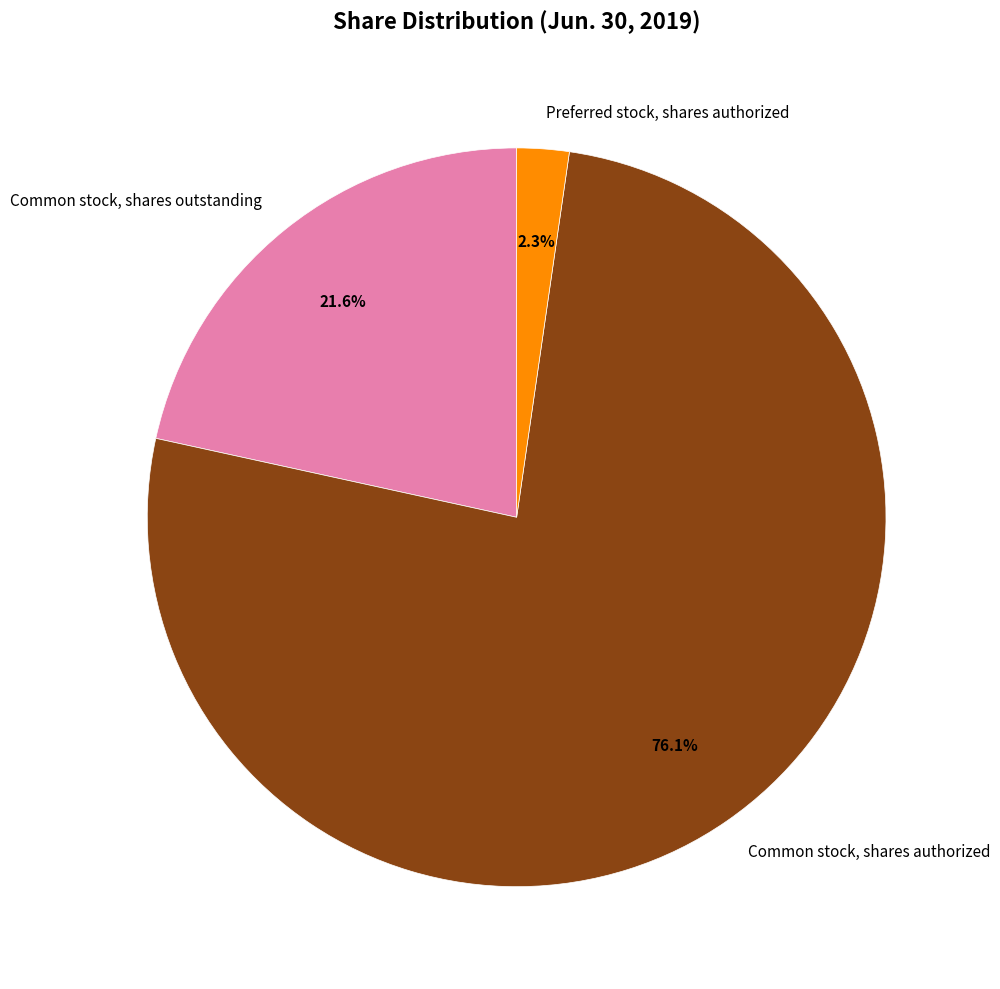

What percentage is NOT represented by Common stock, shares authorized?

23.9%